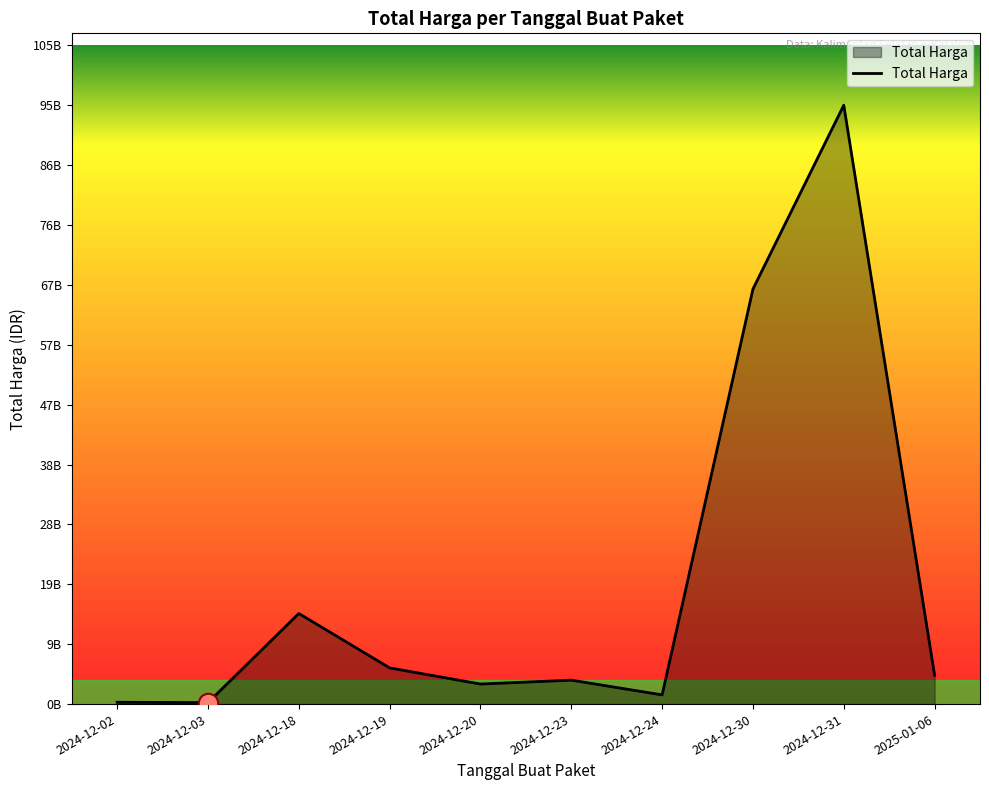

What is the average value?

19596871165